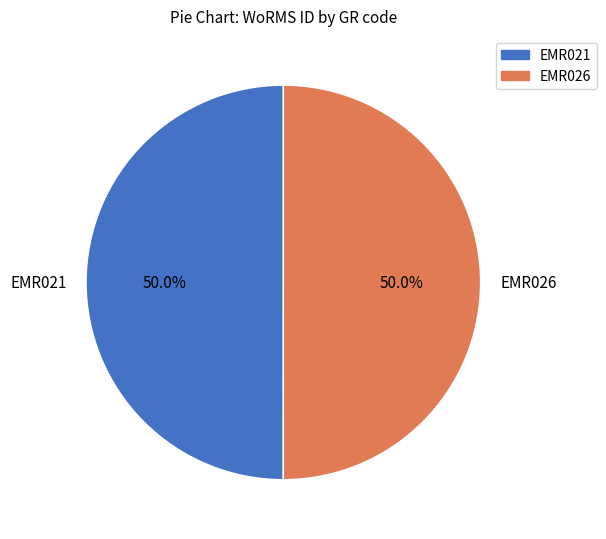

What percentage is NOT represented by EMR026?

50.0%